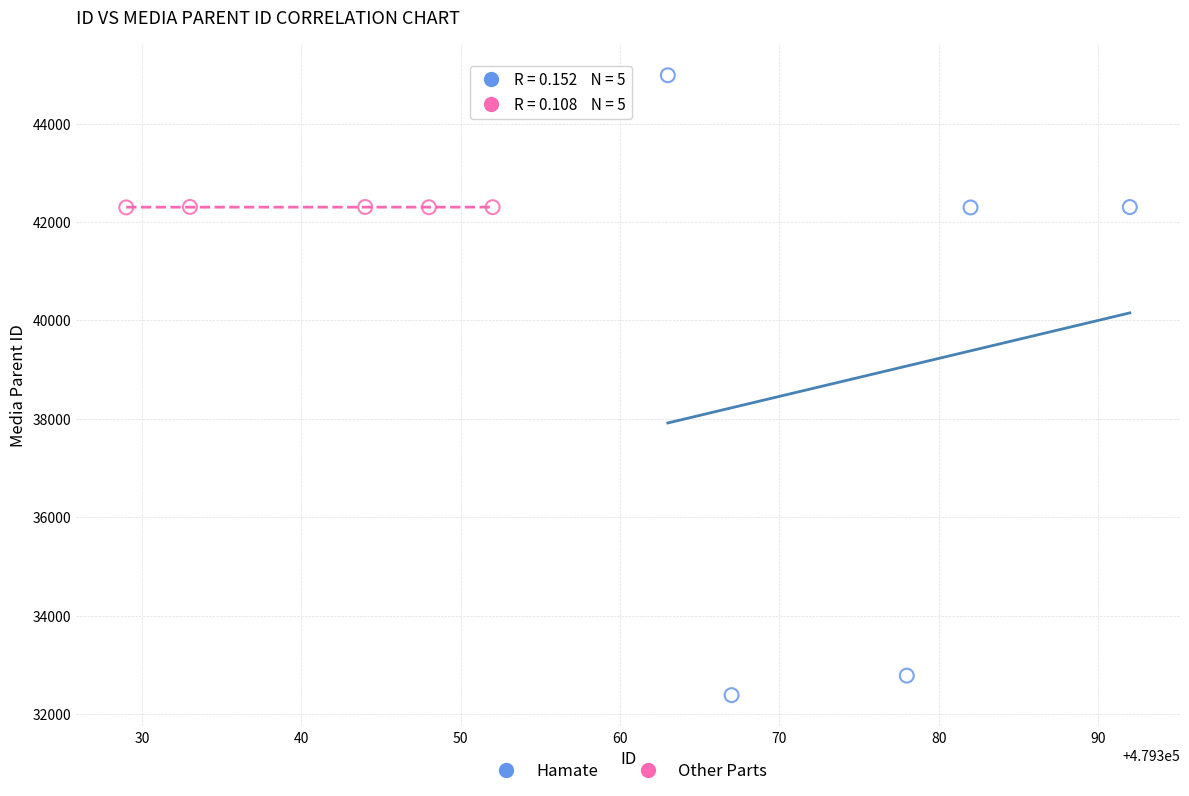

Which series reaches the minimum Y coordinate?

Hamate